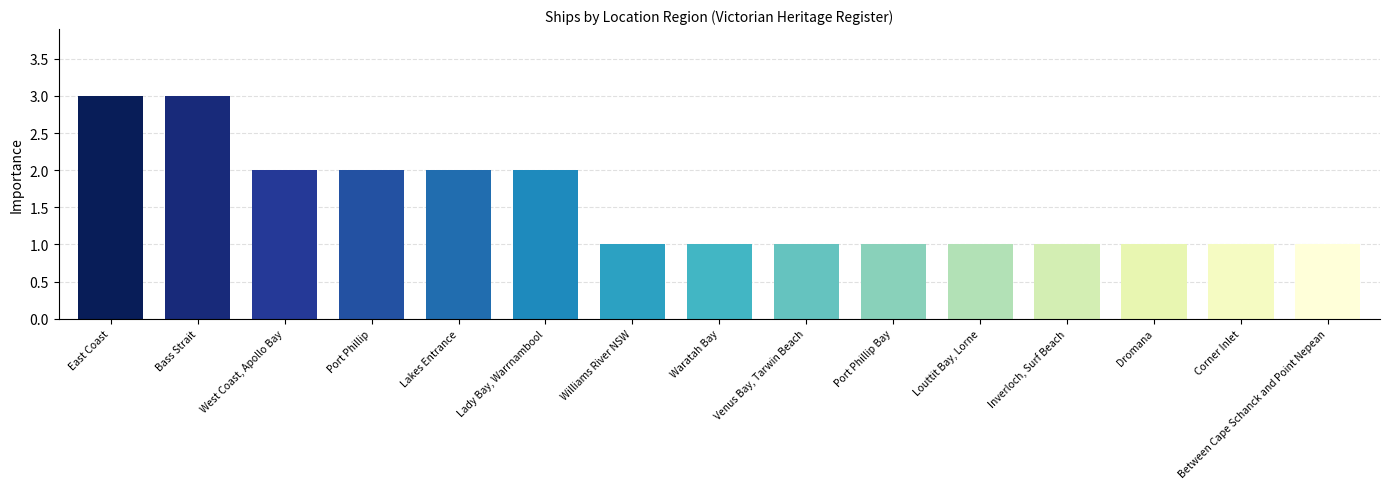

What is the sum of all values?

23